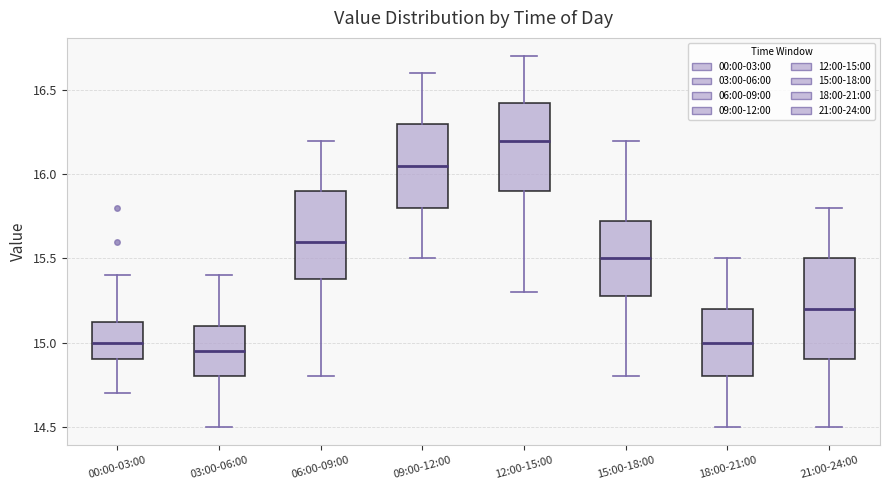

Where does the median line of the box for 06:00-09:00 sit on the y-axis? The values are not printed on the chart, so give them approximately, as read against the axis.

15.60